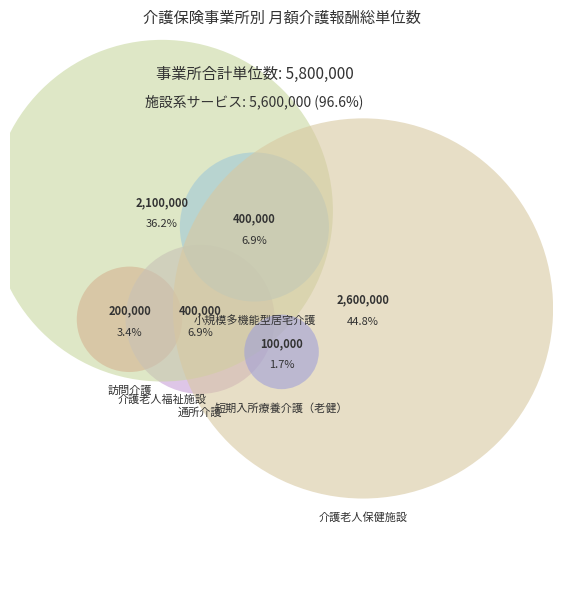

Does 介護老人保健施設 represent more than half of the total?

No